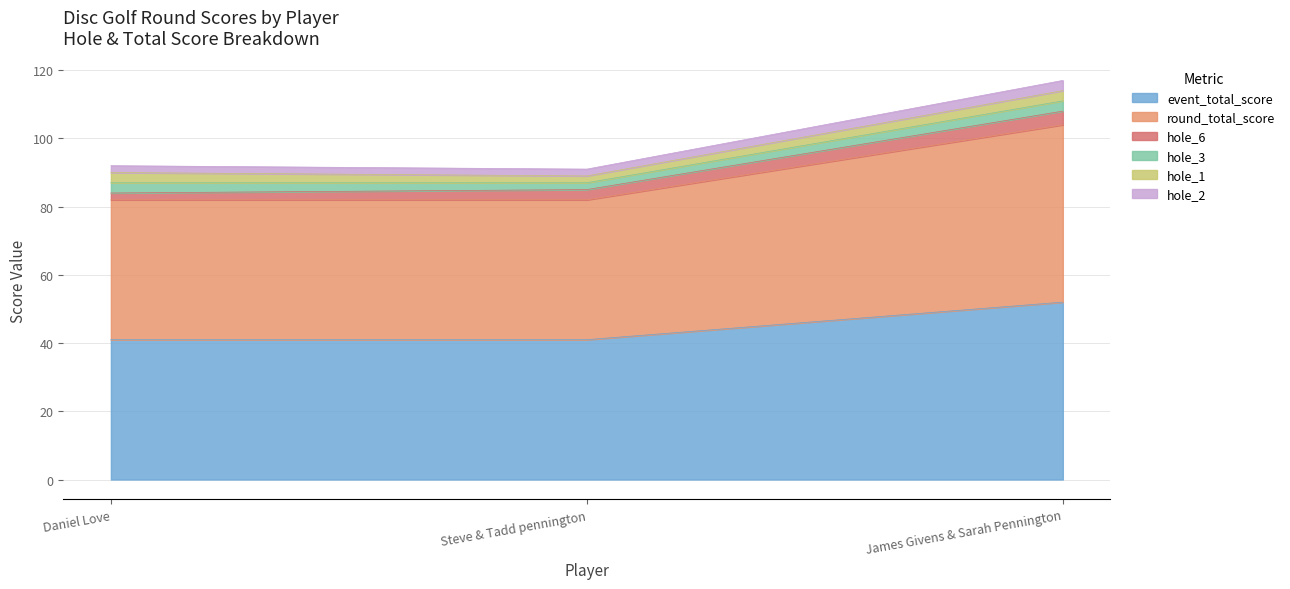

Which series changed the most between Daniel Love and Steve & Tadd pennington?

hole_2